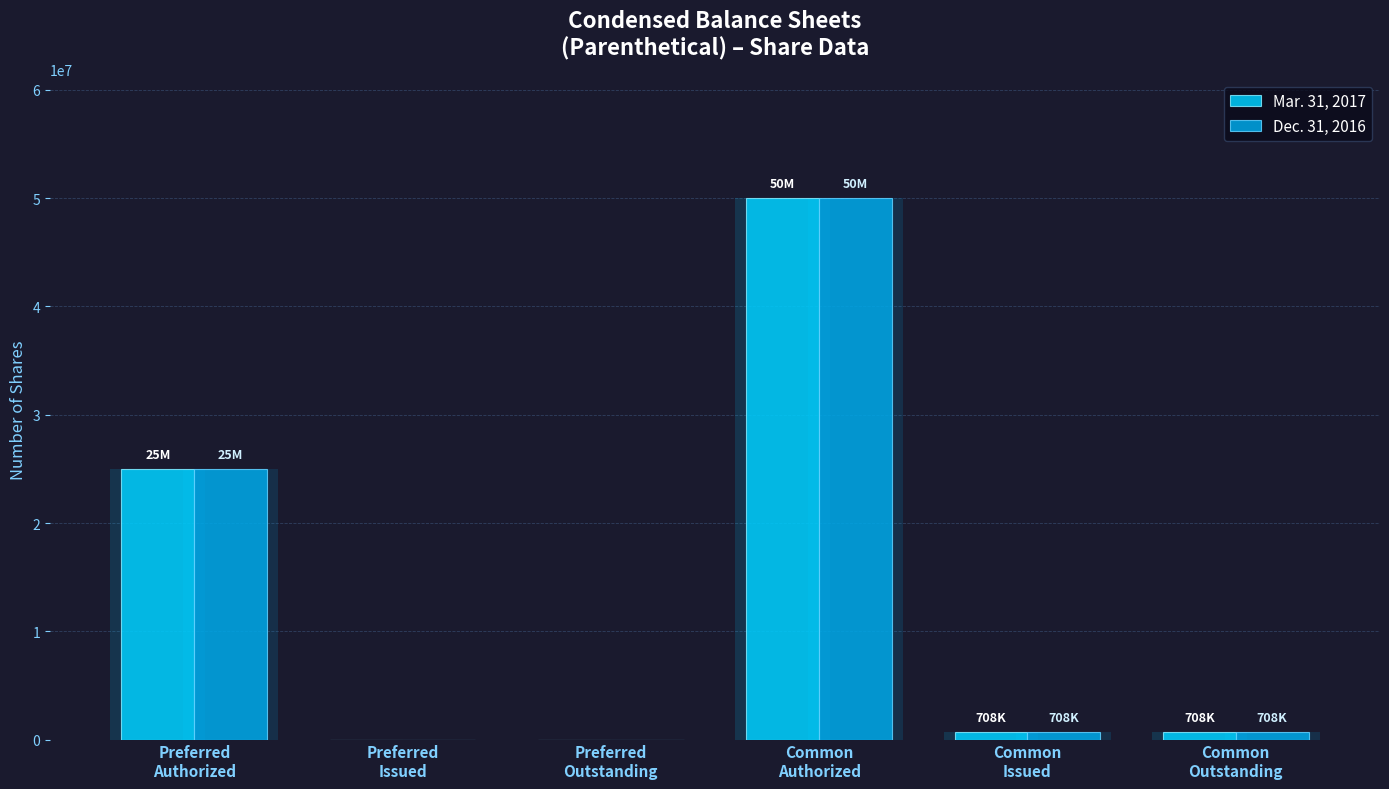

What is the sum of all Mar. 31, 2017 values?

76416000